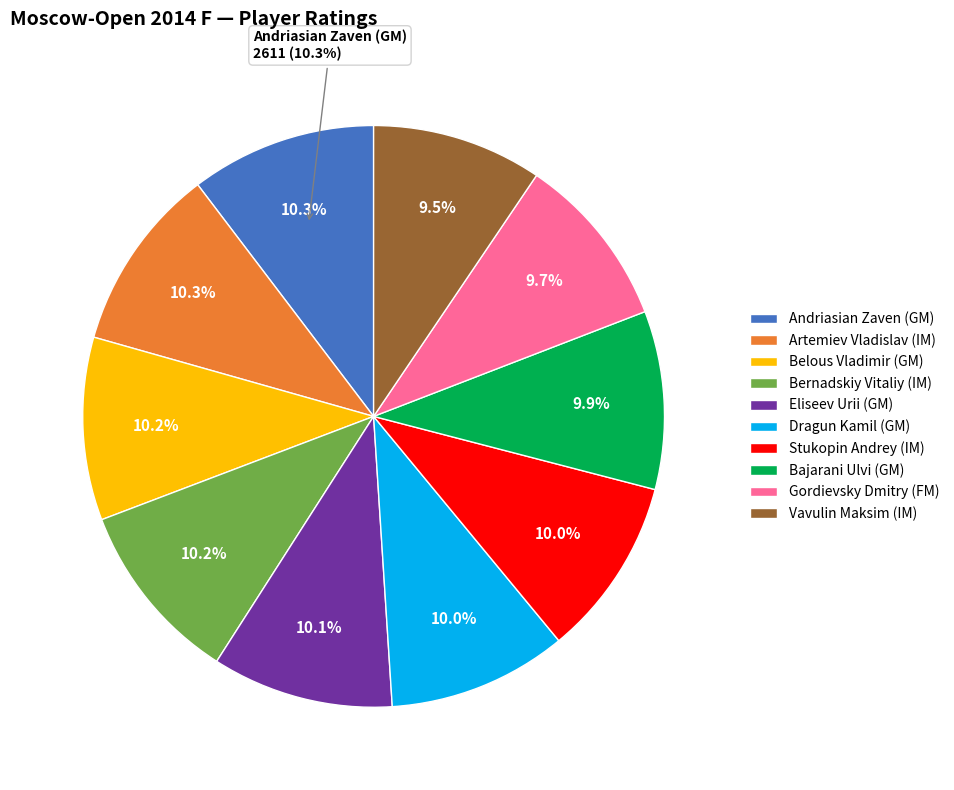

What is the change in value from Bernadskiy Vitaliy (IM) to Eliseev Urii (GM)?

-16